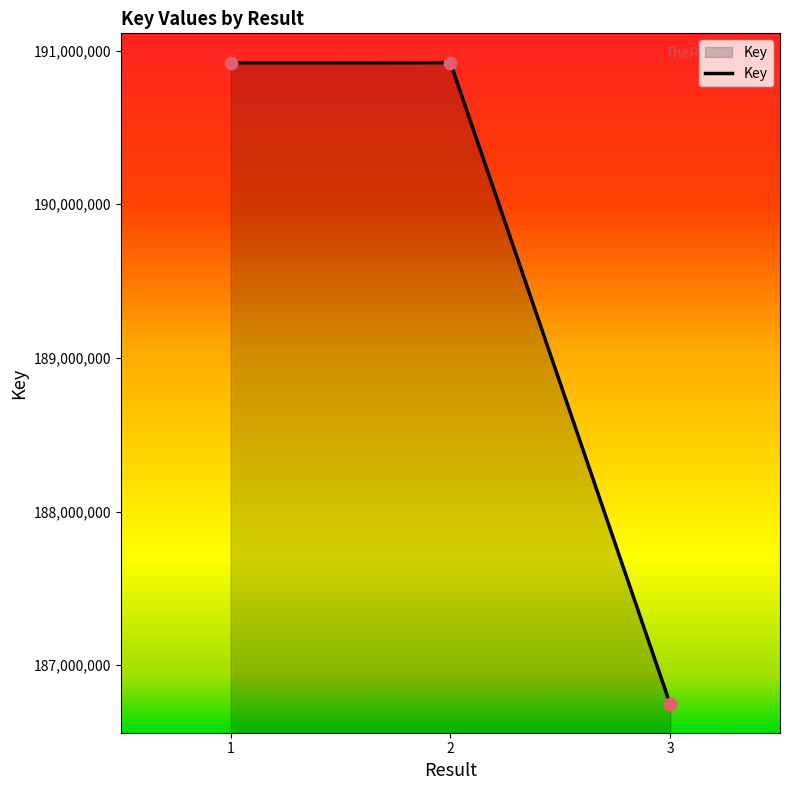

What is the change in value from 1 to 2?

+761